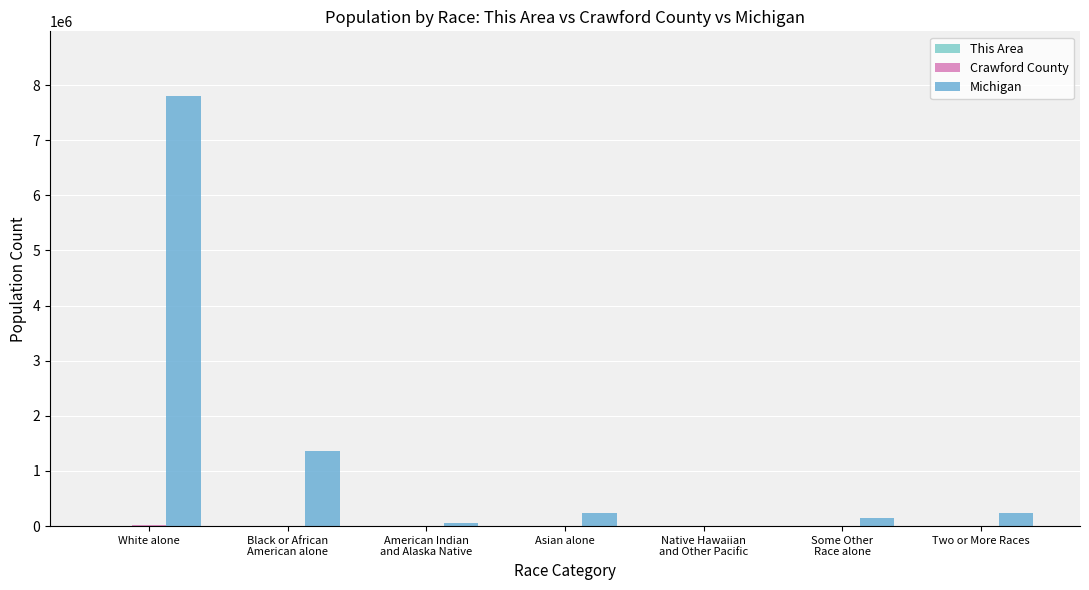

Reading left to right, transcribe all the data shown in this chart.

This Area: White alone=2391	Black or African
American alone=51	American Indian
and Alaska Native=9	Asian alone=8	Native Hawaiian
and Other Pacific=0	Some Other
Race alone=0	Two or More Races=25
Crawford County: White alone=13721	Black or African
American alone=1400	American Indian
and Alaska Native=76	Asian alone=52	Native Hawaiian
and Other Pacific=1	Some Other
Race alone=17	Two or More Races=156
Michigan: White alone=7803120	Black or African
American alone=1362038	American Indian
and Alaska Native=62007	Asian alone=238199	Native Hawaiian
and Other Pacific=2604	Some Other
Race alone=147029	Two or More Races=230319